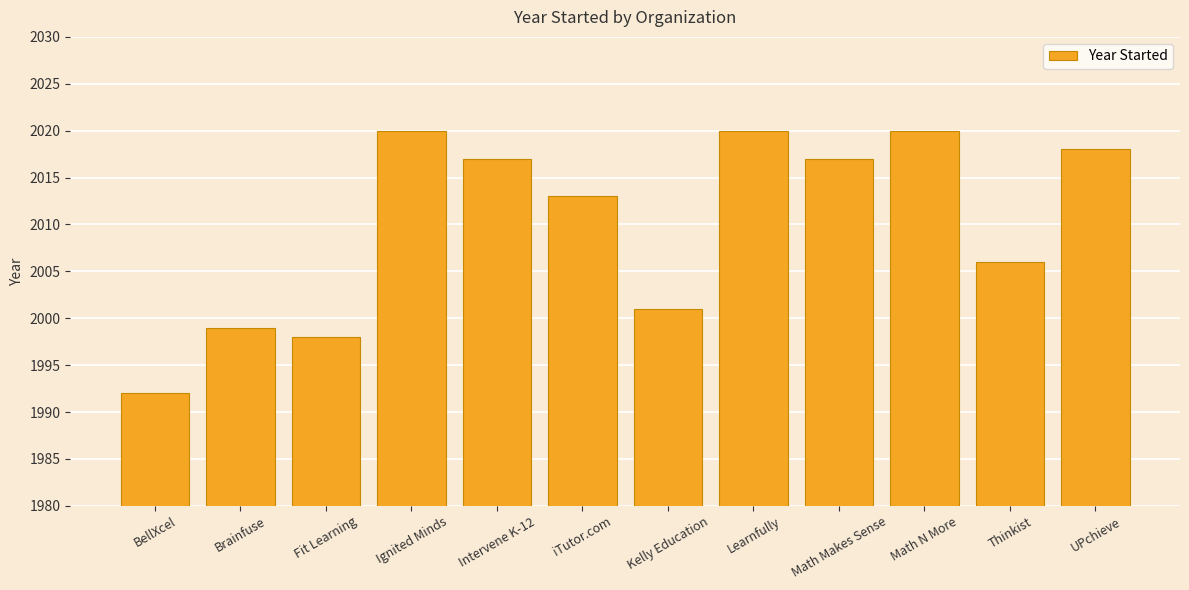

What is the average value?

2010